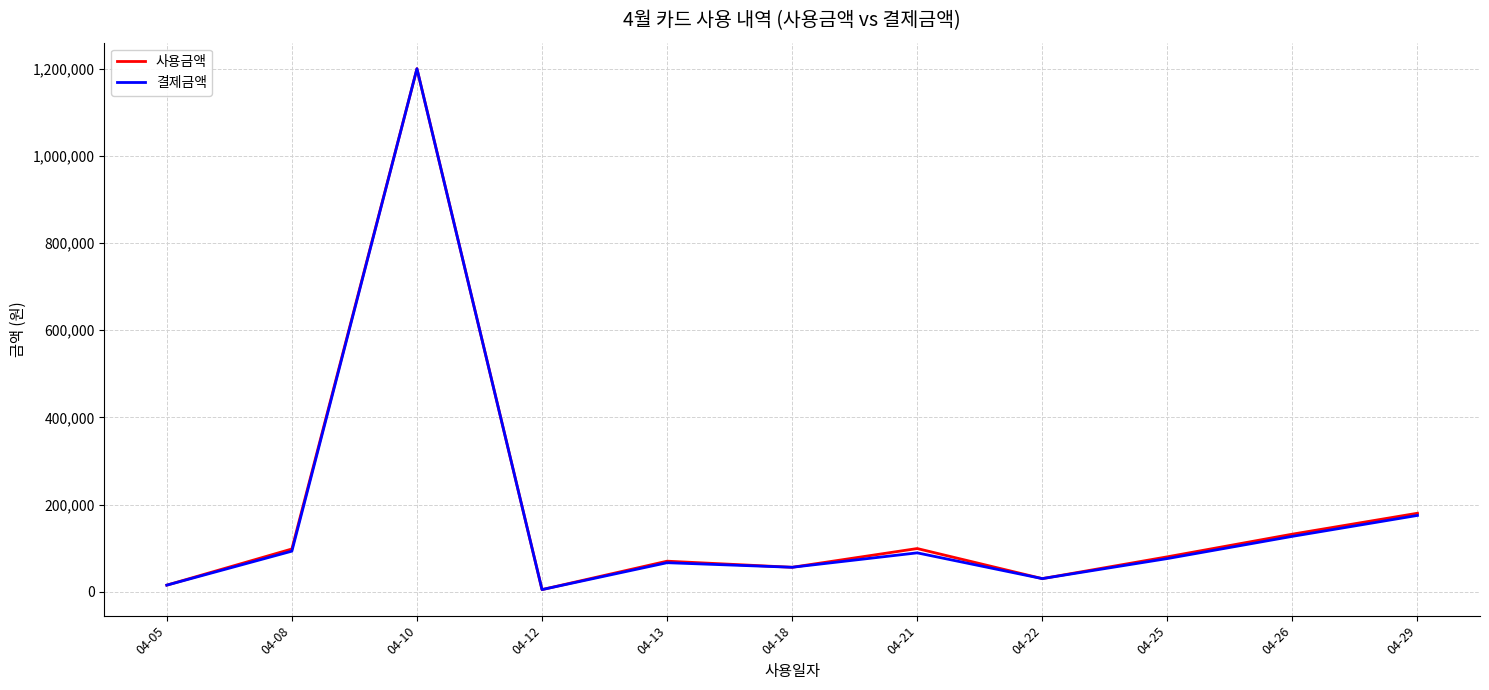

How many interior local peaks does the 사용금액 series have?

3